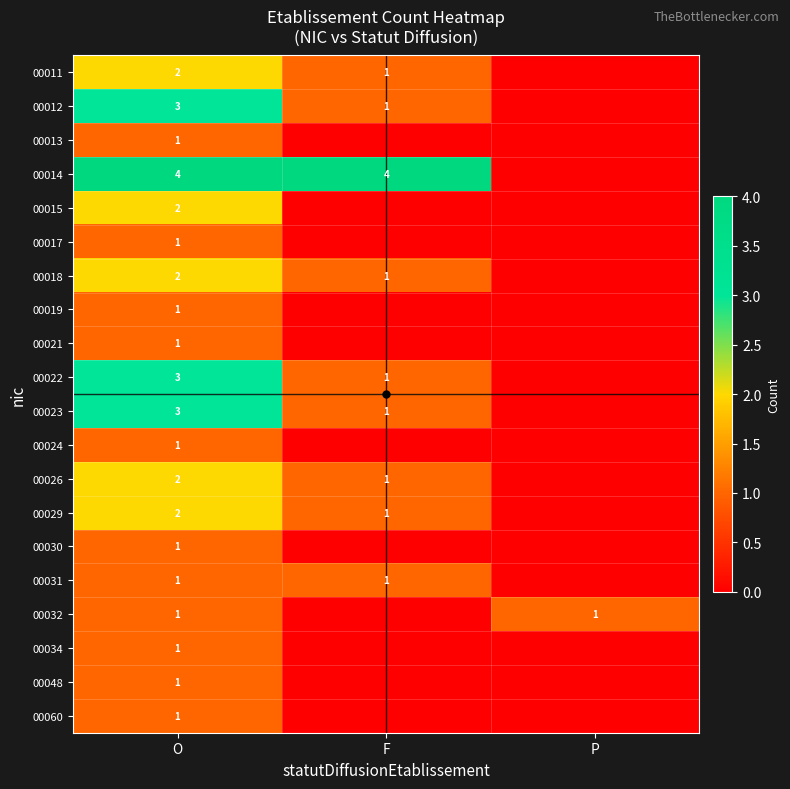

The value of 00034 at O is 1. True or false?

True